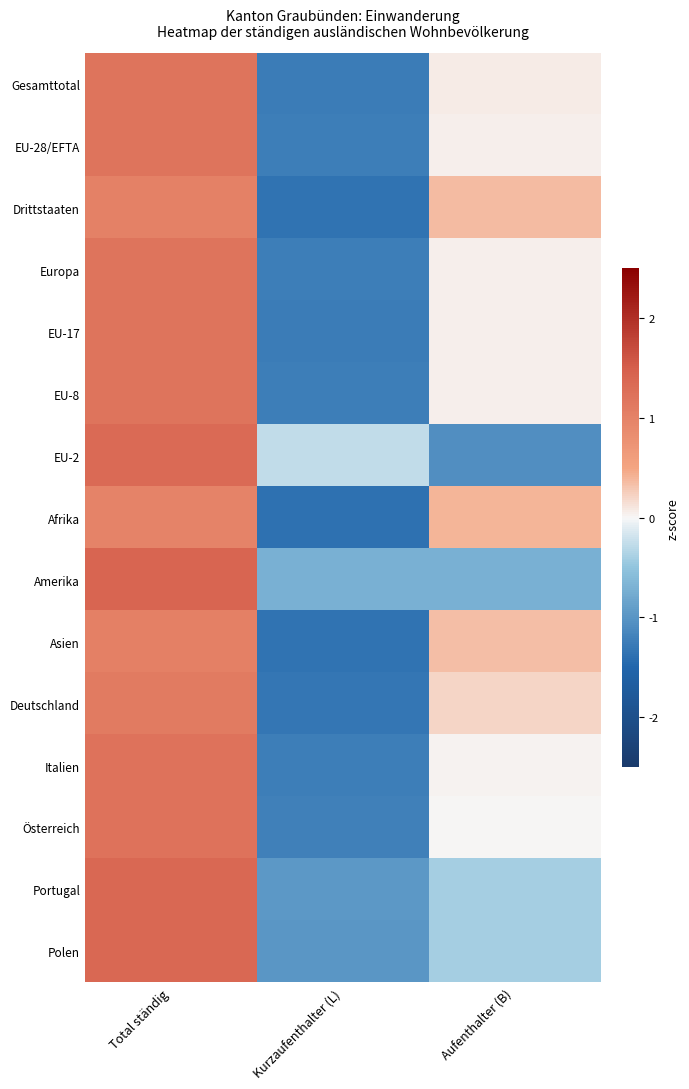

At Kurzaufenthalter (L), list the series in order from smallest to largest.

Afrika, Drittstaaten, Asien, Deutschland, Gesamttotal, EU-17, Europa, EU-8, EU-28/EFTA, Italien, Österreich, Polen, Portugal, Amerika, EU-2